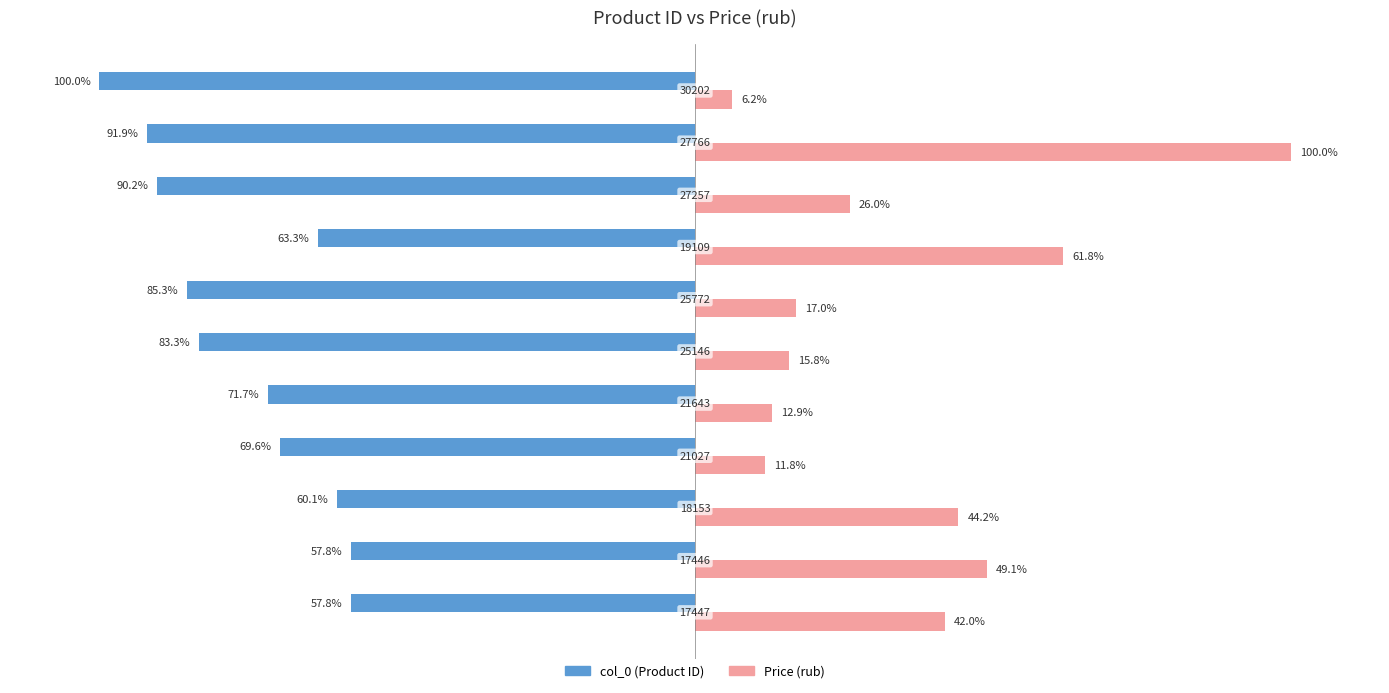

Which series has the largest total across all categories?

Price (rub)